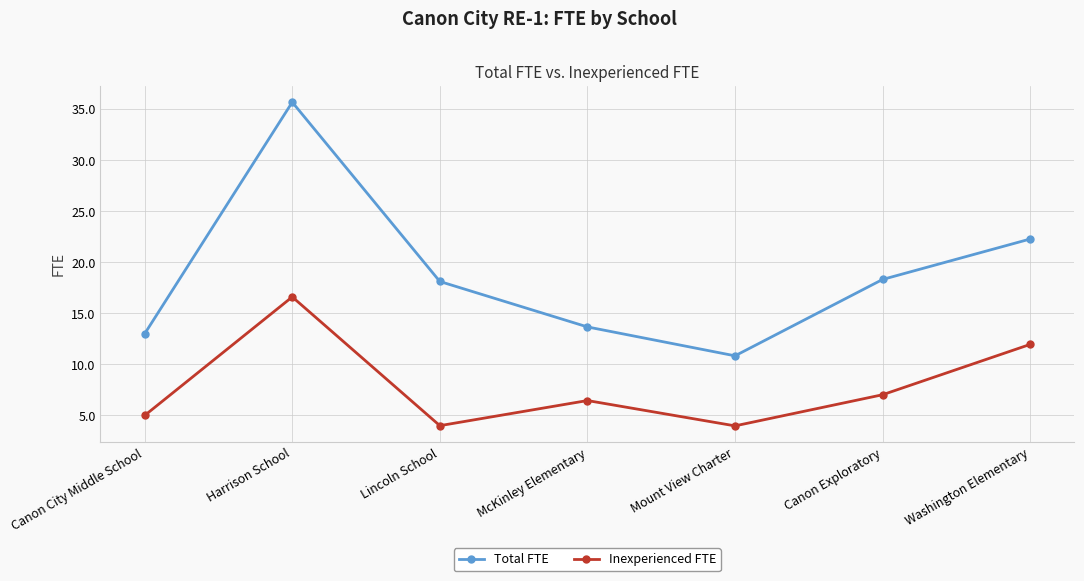

Read the Inexperienced FTE value at Mount View Charter.

4.0